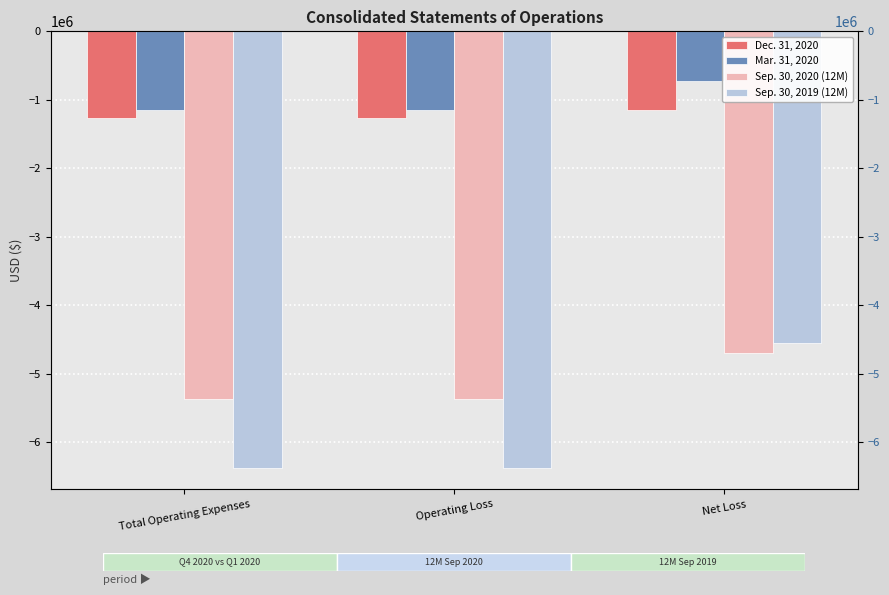

How many groups of bars are there?

3